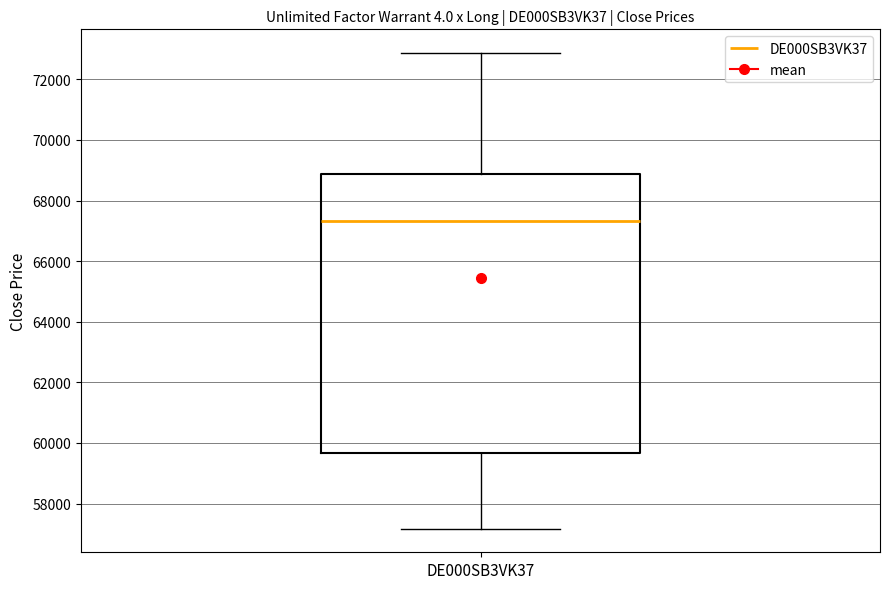

Transcribe this box plot: give where the median line is, the range the box spans, and where the two whiskers end, as read against the y-axis. The values are not printed on the chart, so give them approximately, as read against the axis.

median 67400, box 59600 to 68800, whiskers 57200 to 72800